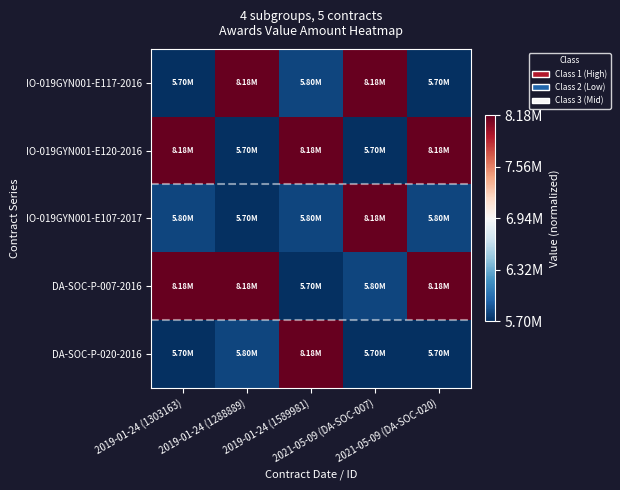

Between 2019-01-24 (1589981) and 2021-05-09 (DA-SOC-007), which is larger?

2021-05-09 (DA-SOC-007)